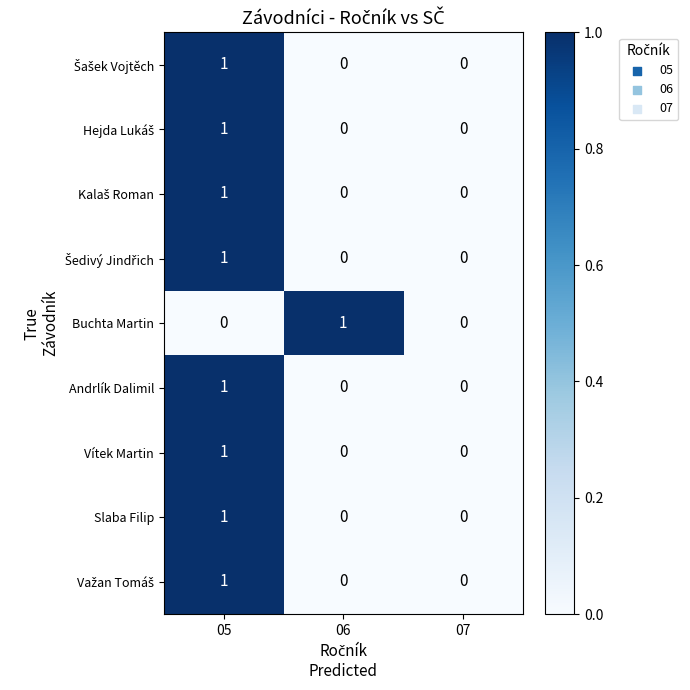

True or false: Slaba Filip has a value of 0 at 06.

True